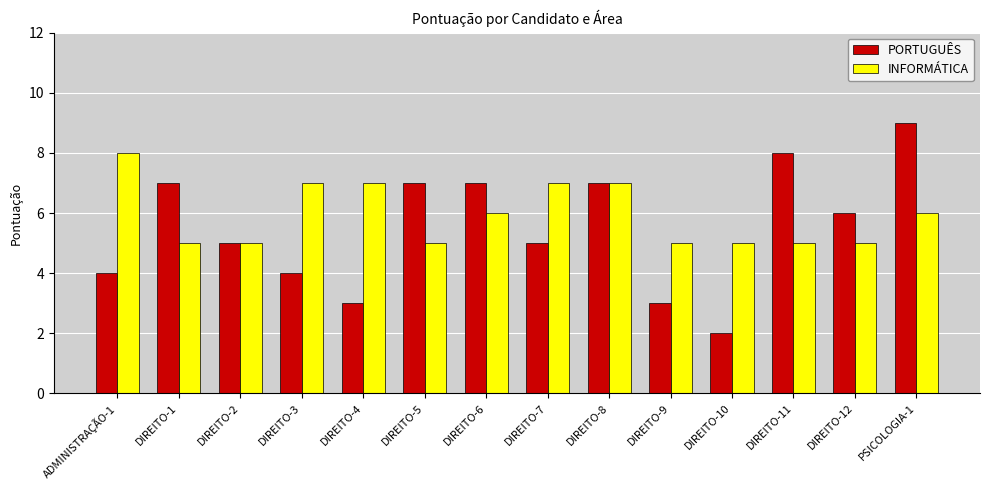

Does the chart contain any negative values?

No